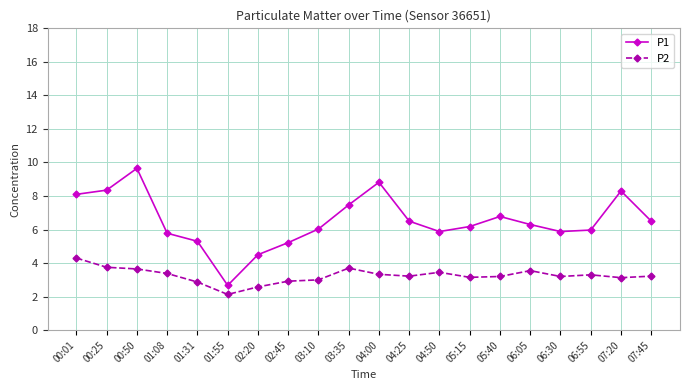

Rank the series by their maximum value, from highest to lowest.

P1, P2